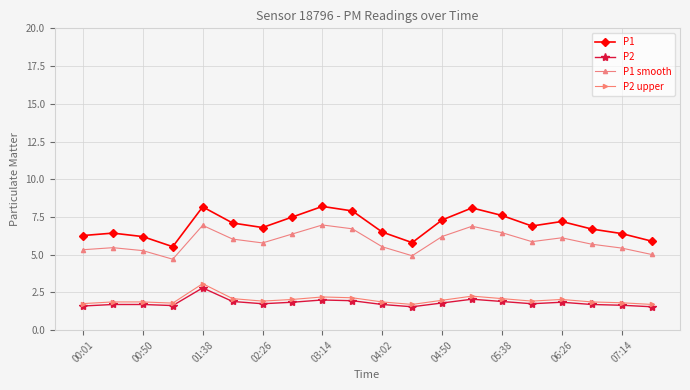

True or false: P1 smooth and P1 cross at least once.

False